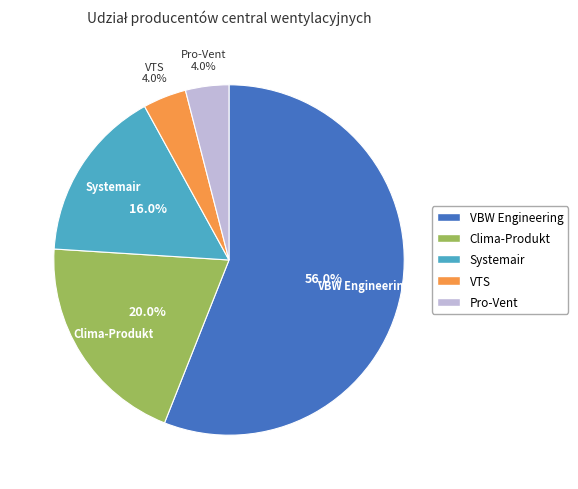

Between Clima-Produkt and Systemair, which is larger?

Clima-Produkt